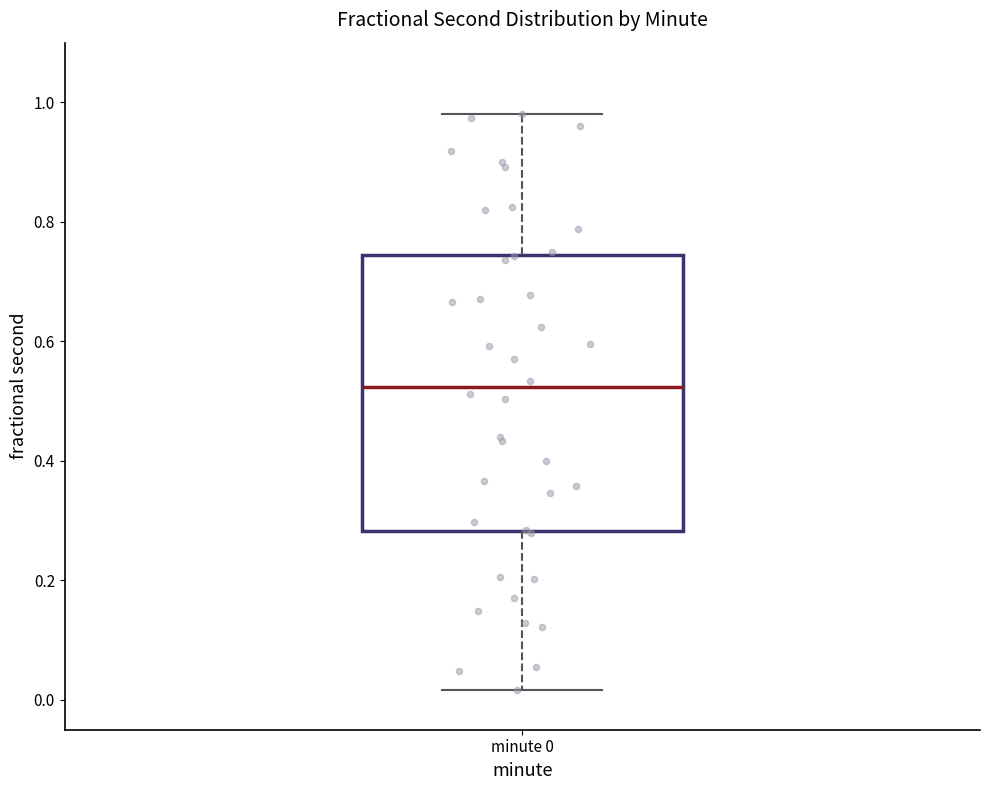

Where does the lower whisker of the box for minute 0 end on the y-axis? The values are not printed on the chart, so give them approximately, as read against the axis.

0.02